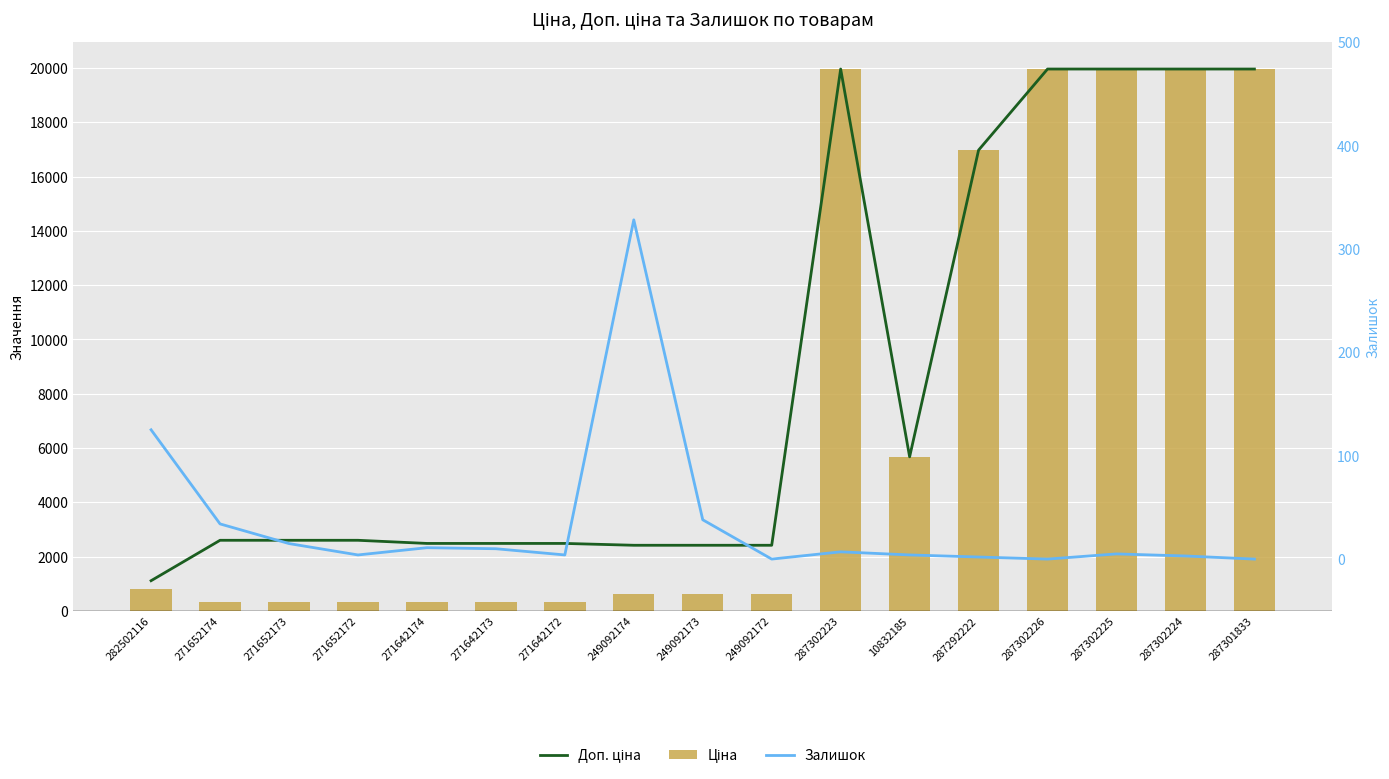

Reading left to right, extract all data points from this chart.

Доп. ціна: 282502116=1109.2	271652174=2598.3	271652173=2598.3	271652172=2598.3	271642174=2482.4	271642173=2482.4	271642172=2482.4	249092174=2414.8	249092173=2414.8	249092172=2414.8	287302223=19964.2	10832185=5673.8	287292222=16976.3	287302226=19964.2	287302225=19964.2	287302224=19964.2	287301833=19964.2
Ціна: 282502116=818.5	271652174=324.8	271652173=324.8	271652172=324.8	271642174=310.3	271642173=310.3	271642172=310.3	249092174=603.7	249092173=603.7	249092172=603.7	287302223=19964.2	10832185=5673.8	287292222=16976.3	287302226=19964.2	287302225=19964.2	287302224=19964.2	287301833=19964.2
Залишок: 282502116=125.0	271652174=34.0	271652173=15.0	271652172=4.0	271642174=11.0	271642173=10.0	271642172=4.0	249092174=328.0	249092173=38.0	249092172=0.0	287302223=7.0	10832185=4.0	287292222=2.0	287302226=0.0	287302225=5.0	287302224=3.0	287301833=0.0